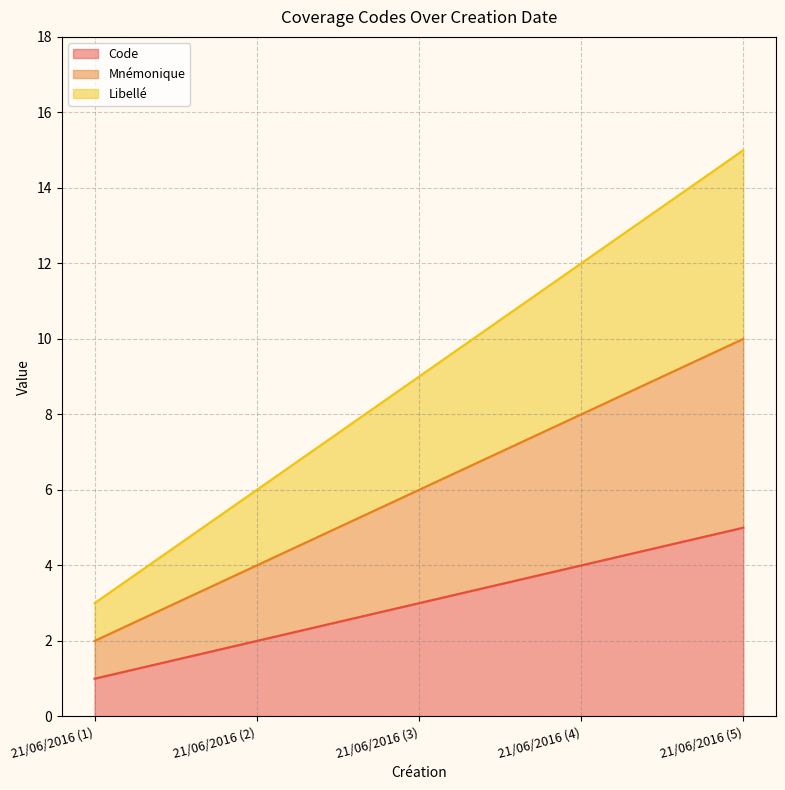

Which has a higher value, 21/06/2016 (1) or 21/06/2016 (3)?

21/06/2016 (3)